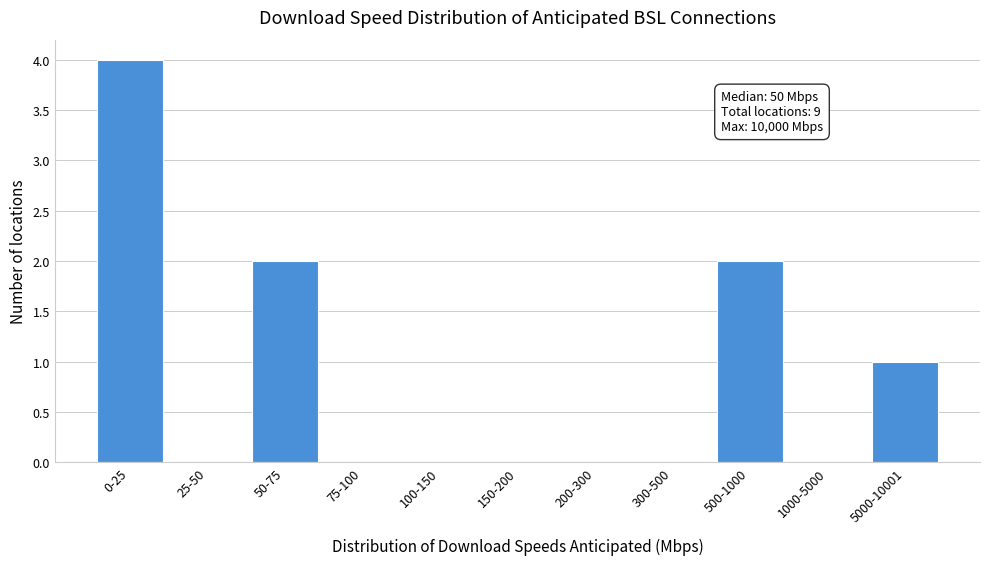

Reading left to right, extract all data points from this chart.

0-25=4	25-50=0	50-75=2	75-100=0	100-150=0	150-200=0	200-300=0	300-500=0	500-1000=2	1000-5000=0	5000-10001=1